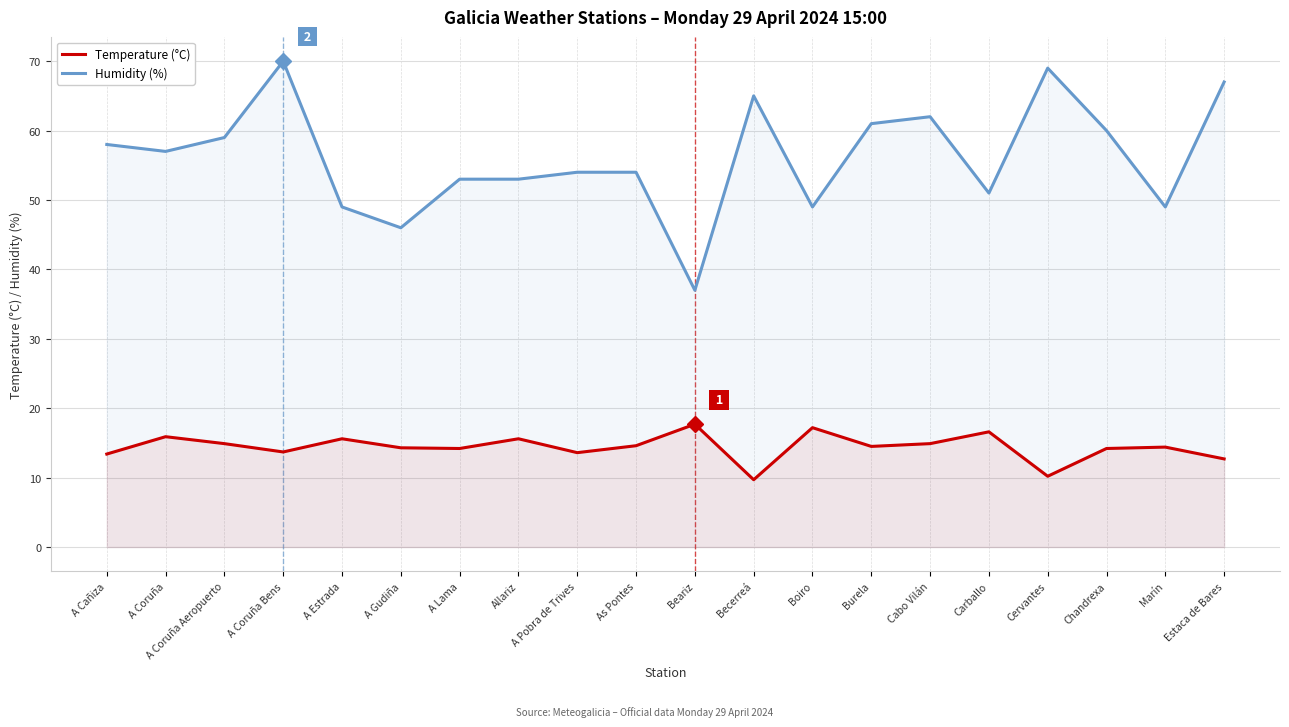

Which series has the largest total across all categories?

Humidity (%)